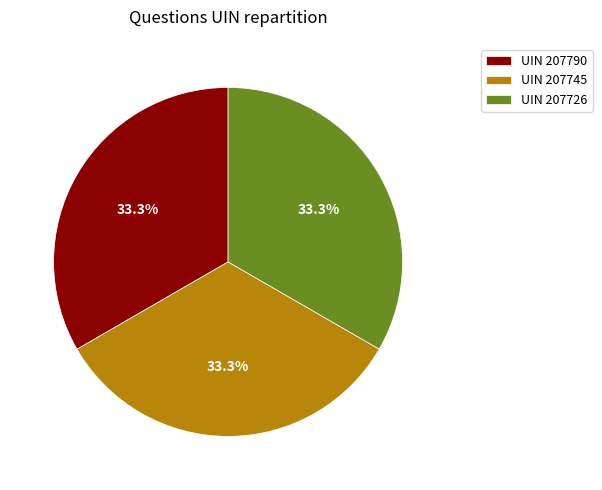

Combined, what portion of the pie is UIN 207745 and UIN 207790?

66.7%